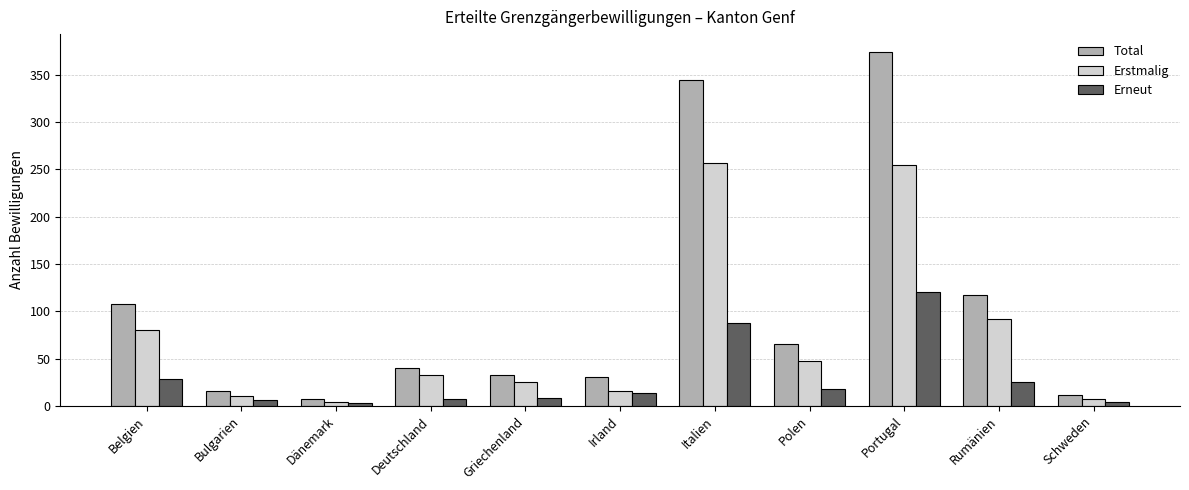

Is the value of Erneut at Polen greater than the value of Total at Schweden?

Yes